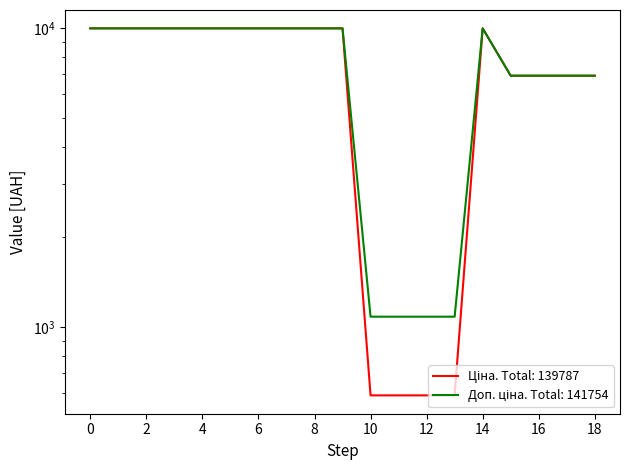

How many interior local peaks does the Ціна series have?

1